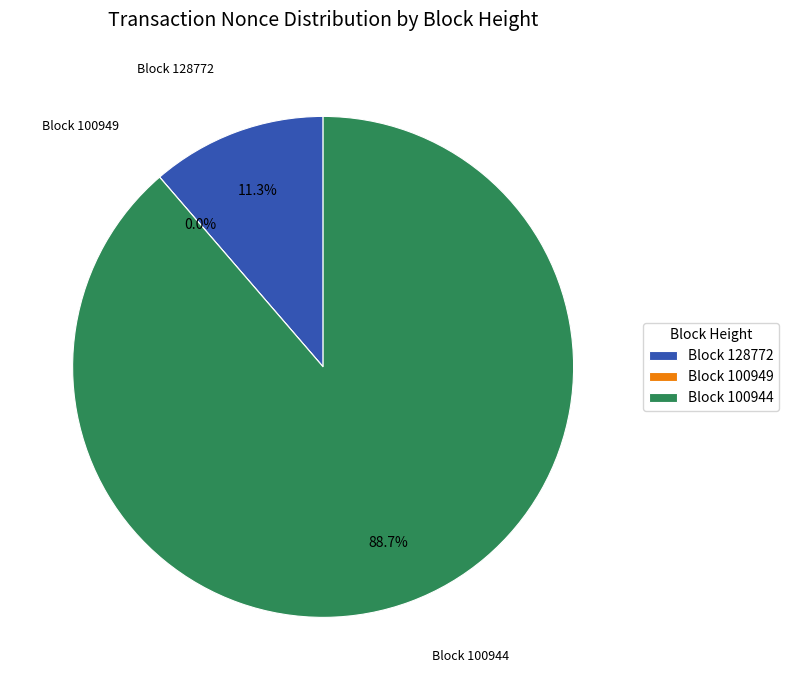

Which slice is the smallest?

100949